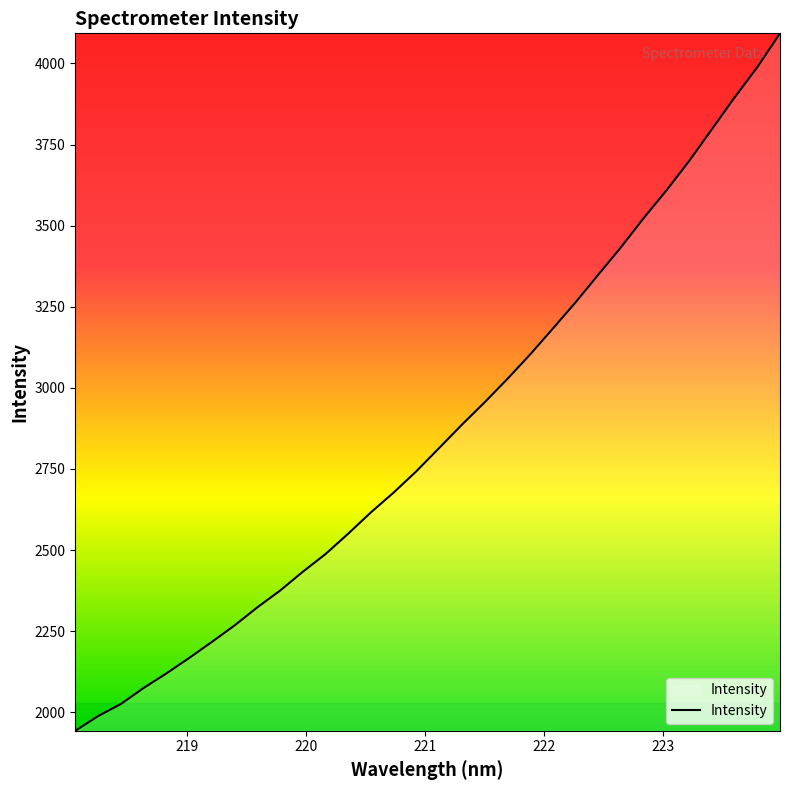

What is the minimum value shown in the chart?

1942.8